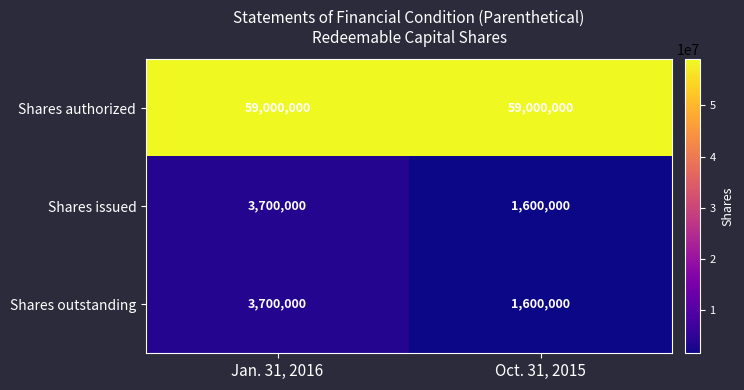

Which label corresponds to the smallest value in the chart?

Oct. 31, 2015